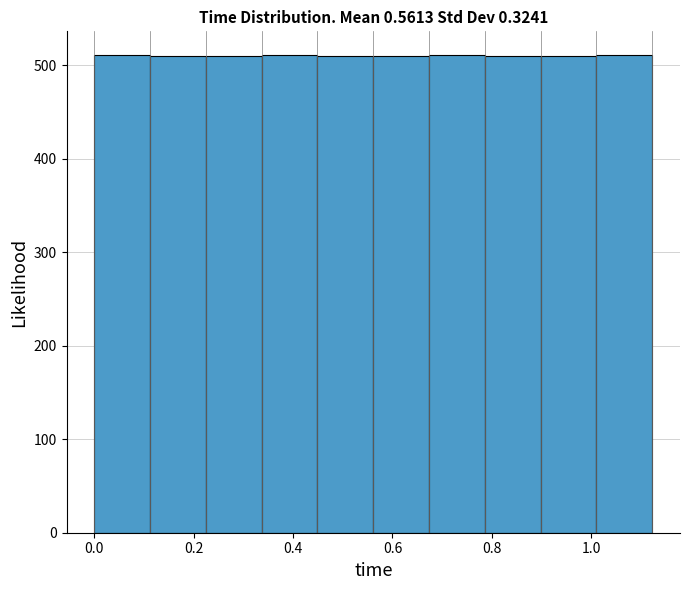

How tall is the bar that spans 0.00 to 0.12 on the x-axis? Neither the bar edges nor the heights are printed on the chart, so give them approximately, as read against the axes.

510